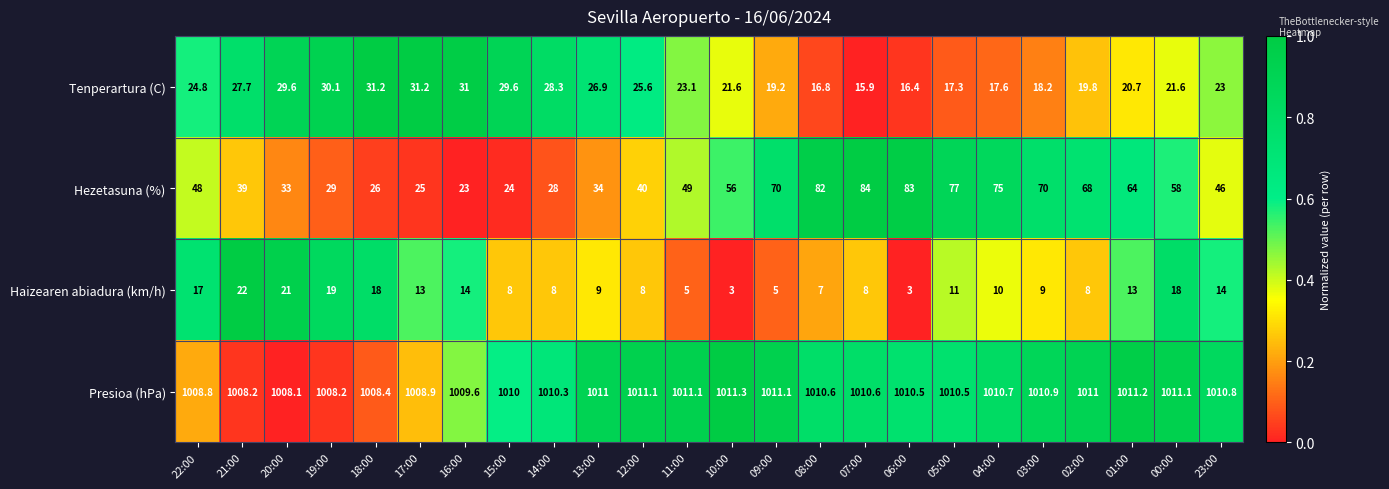

Which series has the largest total across all categories?

Presioa (hPa)